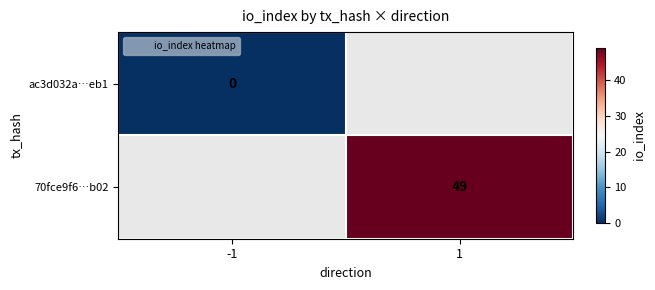

At how many categories does at least one series exceed 5?

1